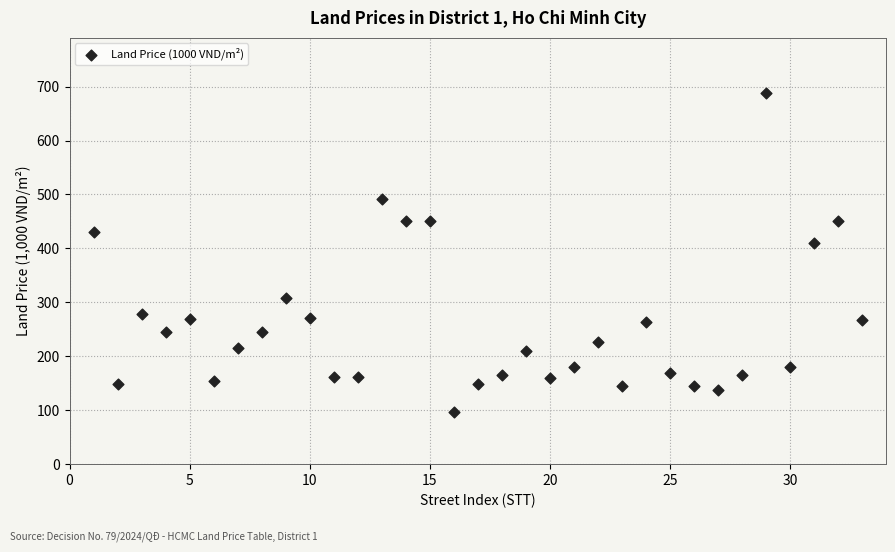

What Y value in the scatter plot is closest to 392?

409.9